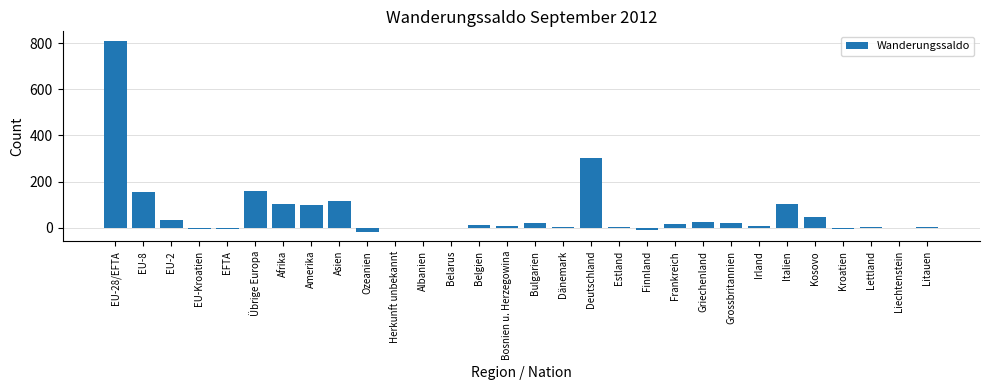

Where is the data nearest to the value 396?

Deutschland